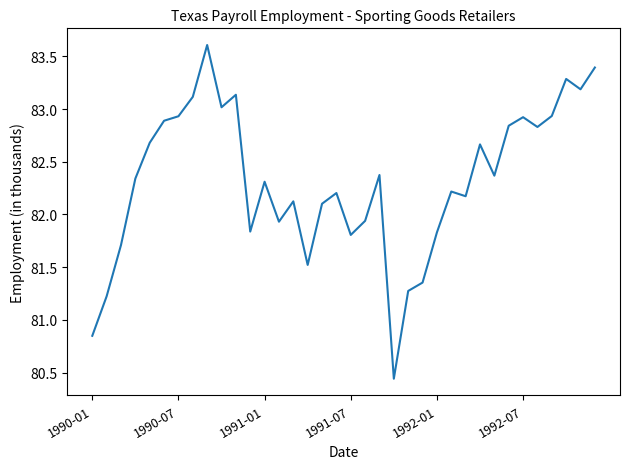

What is the difference between the maximum and minimum values?

3.2